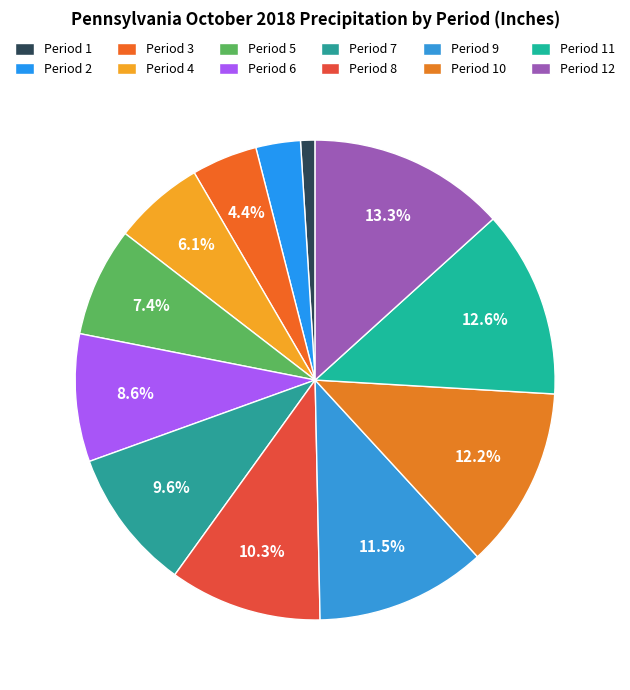

Which category has the smallest portion of the pie?

Period 1